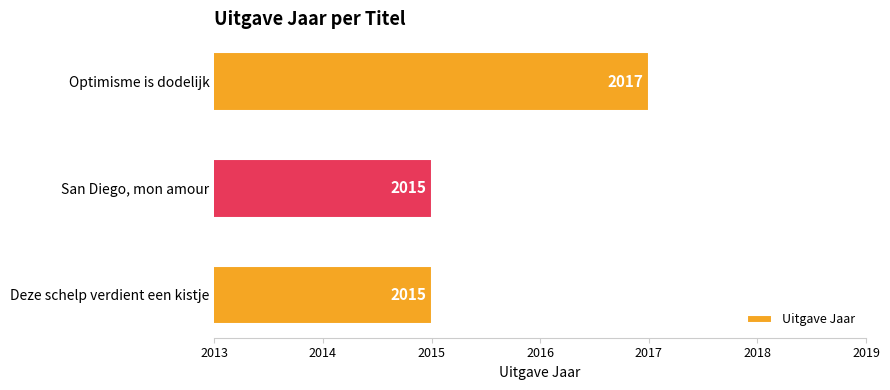

The chart shows a value of 2017 at Optimisme is dodelijk. True or false?

True